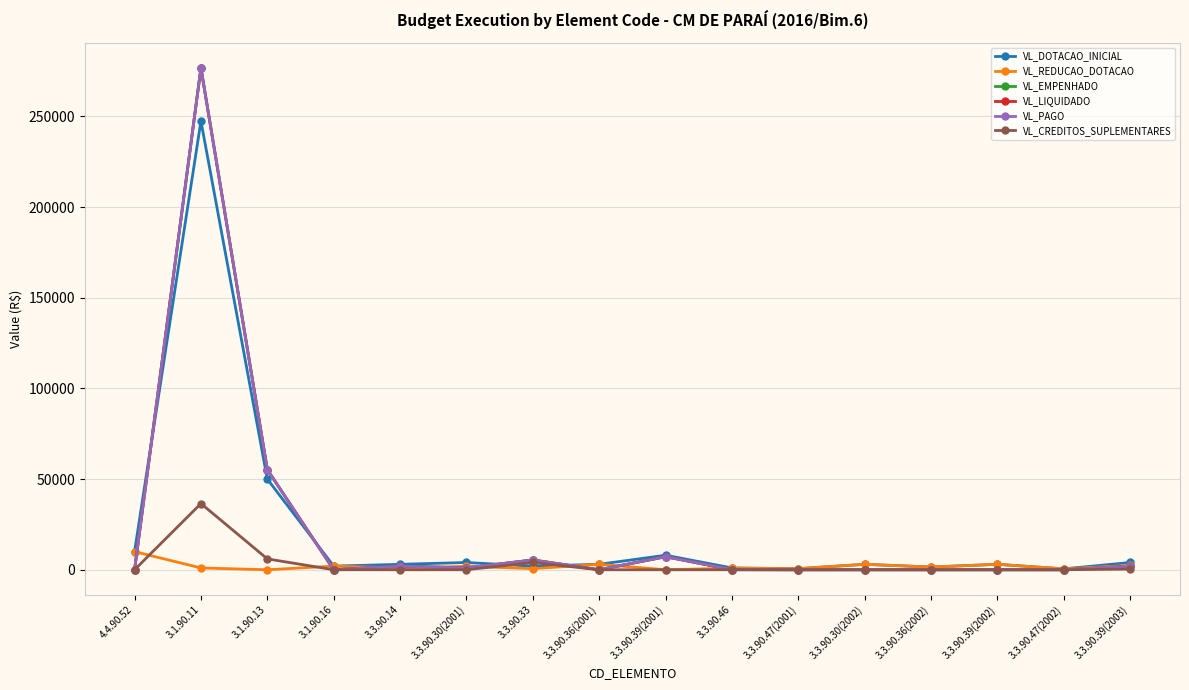

Reading left to right, extract all data points from this chart.

VL_DOTACAO_INICIAL: 4.4.90.52=10000.0	3.1.90.11=247400.0	3.1.90.13=50000.0	3.1.90.16=2000.0	3.3.90.14=3000.0	3.3.90.30(2001)=4000.0	3.3.90.33=2000.0	3.3.90.36(2001)=3000.0	3.3.90.39(2001)=8000.0	3.3.90.46=1000.0	3.3.90.47(2001)=600.0	3.3.90.30(2002)=3000.0	3.3.90.36(2002)=1500.0	3.3.90.39(2002)=3000.0	3.3.90.47(2002)=500.0	3.3.90.39(2003)=4000.0
VL_REDUCAO_DOTACAO: 4.4.90.52=10000.0	3.1.90.11=1000.0	3.1.90.13=0.0	3.1.90.16=2000.0	3.3.90.14=1000.0	3.3.90.30(2001)=1900.0	3.3.90.33=600.0	3.3.90.36(2001)=3000.0	3.3.90.39(2001)=0.0	3.3.90.46=870.0	3.3.90.47(2001)=600.0	3.3.90.30(2002)=3000.0	3.3.90.36(2002)=1500.0	3.3.90.39(2002)=3000.0	3.3.90.47(2002)=500.0	3.3.90.39(2003)=2400.0
VL_EMPENHADO: 4.4.90.52=0.0	3.1.90.11=276726.1	3.1.90.13=55222.6	3.1.90.16=0.0	3.3.90.14=1960.0	3.3.90.30(2001)=1013.6	3.3.90.33=5396.5	3.3.90.36(2001)=0.0	3.3.90.39(2001)=7195.3	3.3.90.46=63.0	3.3.90.47(2001)=0.0	3.3.90.30(2002)=0.0	3.3.90.36(2002)=0.0	3.3.90.39(2002)=0.0	3.3.90.47(2002)=0.0	3.3.90.39(2003)=1970.0
VL_LIQUIDADO: 4.4.90.52=0.0	3.1.90.11=276726.1	3.1.90.13=55222.6	3.1.90.16=0.0	3.3.90.14=1960.0	3.3.90.30(2001)=1013.6	3.3.90.33=5396.5	3.3.90.36(2001)=0.0	3.3.90.39(2001)=7195.3	3.3.90.46=63.0	3.3.90.47(2001)=0.0	3.3.90.30(2002)=0.0	3.3.90.36(2002)=0.0	3.3.90.39(2002)=0.0	3.3.90.47(2002)=0.0	3.3.90.39(2003)=1970.0
VL_PAGO: 4.4.90.52=0.0	3.1.90.11=276726.1	3.1.90.13=55222.6	3.1.90.16=0.0	3.3.90.14=1960.0	3.3.90.30(2001)=1013.6	3.3.90.33=5396.5	3.3.90.36(2001)=0.0	3.3.90.39(2001)=7195.3	3.3.90.46=63.0	3.3.90.47(2001)=0.0	3.3.90.30(2002)=0.0	3.3.90.36(2002)=0.0	3.3.90.39(2002)=0.0	3.3.90.47(2002)=0.0	3.3.90.39(2003)=1970.0
VL_CREDITOS_SUPLEMENTARES: 4.4.90.52=0.0	3.1.90.11=36500.0	3.1.90.13=6000.0	3.1.90.16=0.0	3.3.90.14=0.0	3.3.90.30(2001)=0.0	3.3.90.33=4000.0	3.3.90.36(2001)=0.0	3.3.90.39(2001)=0.0	3.3.90.46=0.0	3.3.90.47(2001)=0.0	3.3.90.30(2002)=0.0	3.3.90.36(2002)=0.0	3.3.90.39(2002)=0.0	3.3.90.47(2002)=0.0	3.3.90.39(2003)=370.0